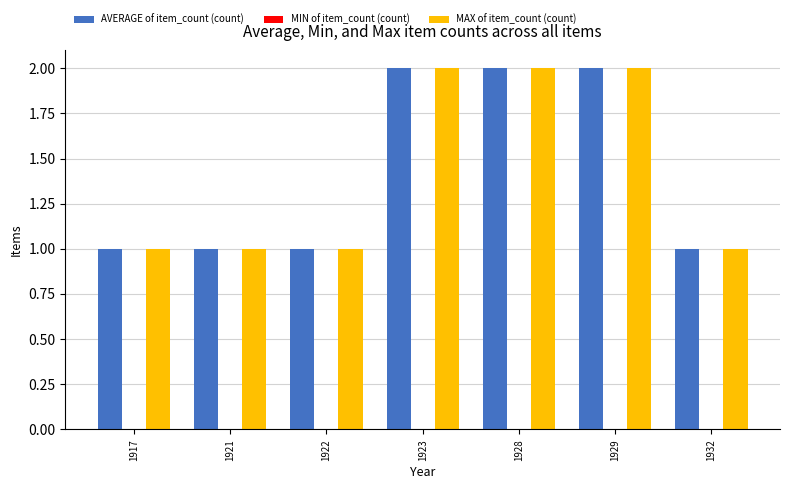

What is the sum of all AVERAGE of item_count (count) values?

10